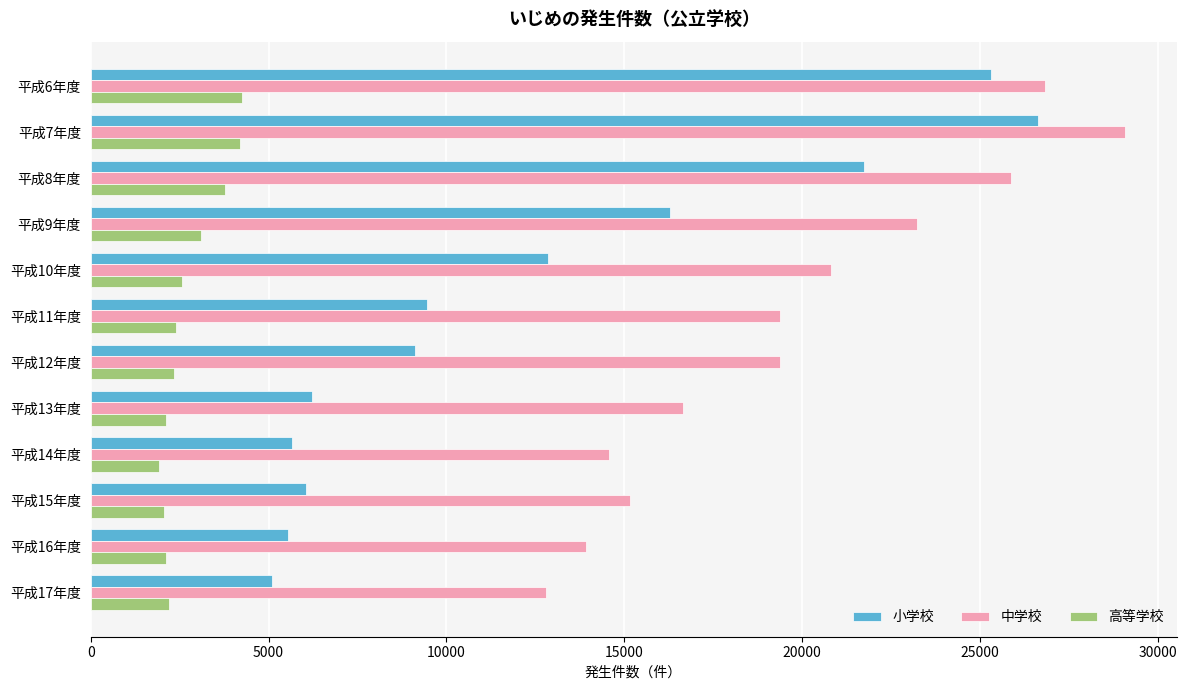

What is the difference between the 高等学校 values at 平成6年度 and 平成9年度?

1150